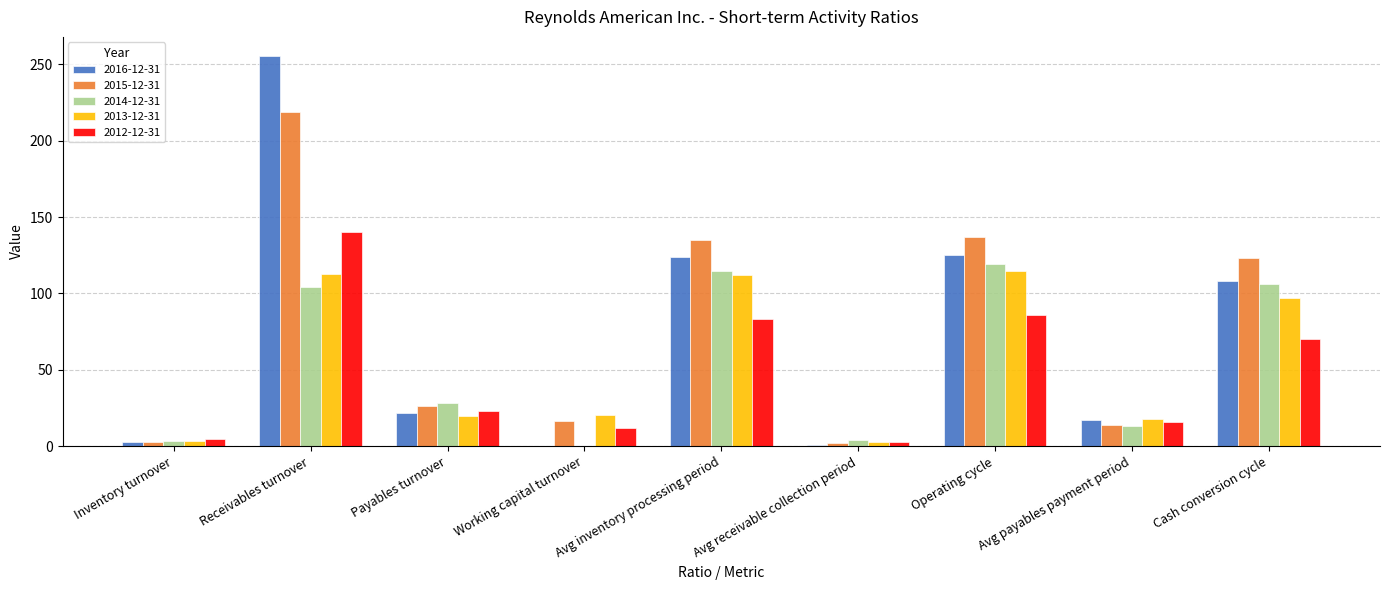

Is the value of 2016-12-31 at Operating cycle greater than the value of 2013-12-31 at Working capital turnover?

Yes